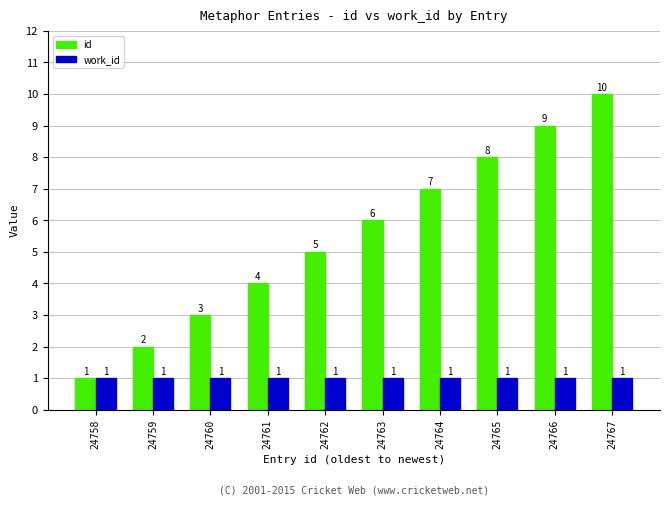

How many values in the id series are below 6?

5